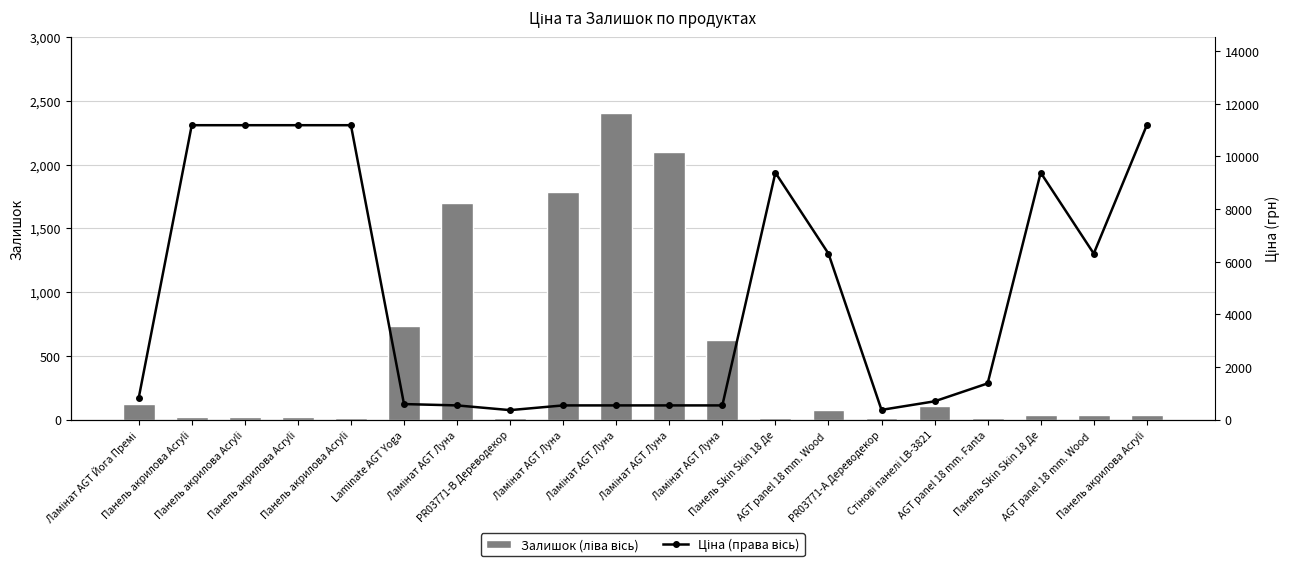

Reading left to right, list all the values displayed in this chart.

Залишок (ліва вісь): 125.0	17.0	17.0	17.0	15.0	735.0	1696.0	14.0	1786.0	2401.0	2096.0	624.0	16.0	74.0	14.0	106.0	16.0	34.0	36.0	38.0
Ціна (права вісь): 818.5	11188.2	11188.2	11188.2	11188.2	589.9	539.0	359.9	539.0	539.0	539.0	539.0	9384.0	6308.8	369.5	694.3	1375.4	9384.0	6308.8	11188.2